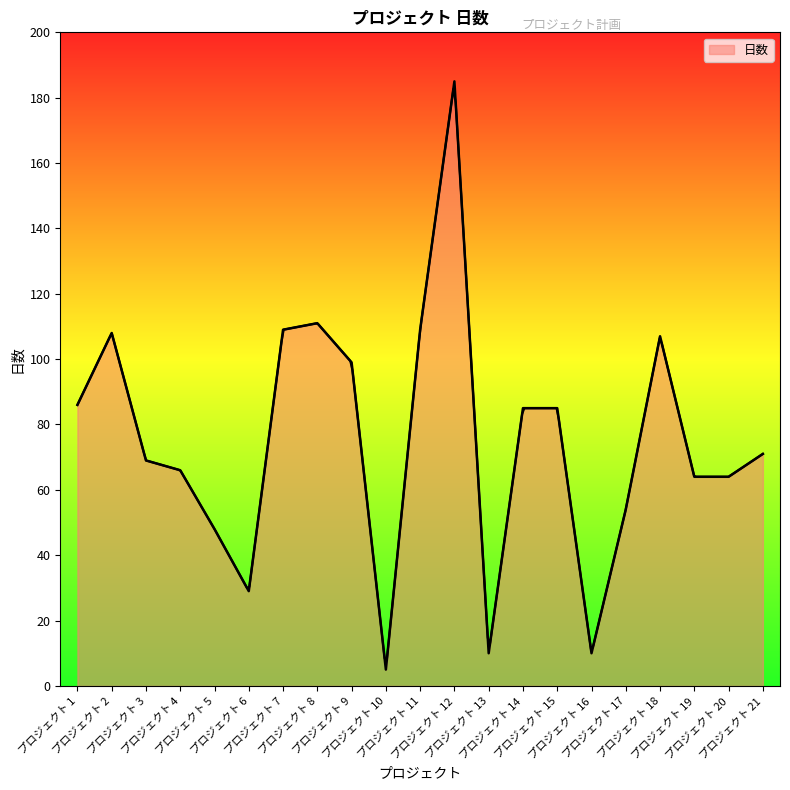

Reading left to right, list all the values displayed in this chart.

86	108	69	66	48	29	109	111	99	5	109	185	10	85	85	10	54	107	64	64	71